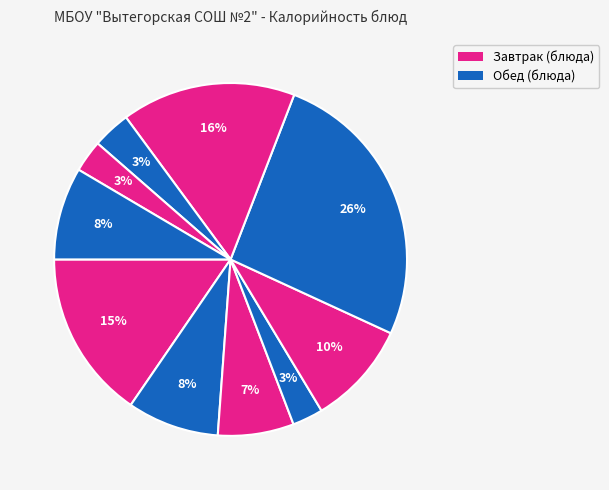

Does any single category account for the majority?

No